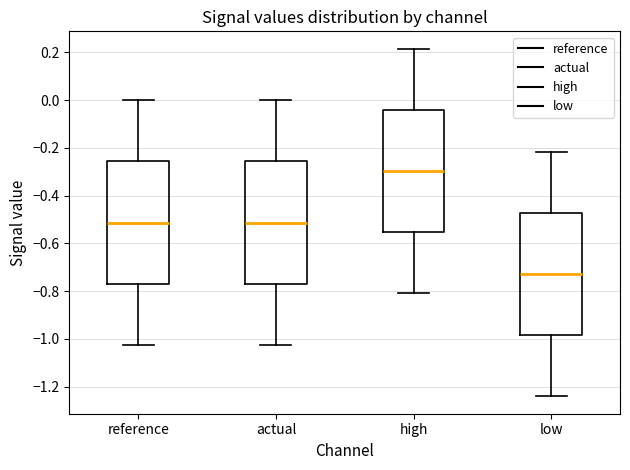

Where does the median line of the box for actual sit on the y-axis? The values are not printed on the chart, so give them approximately, as read against the axis.

-0.52